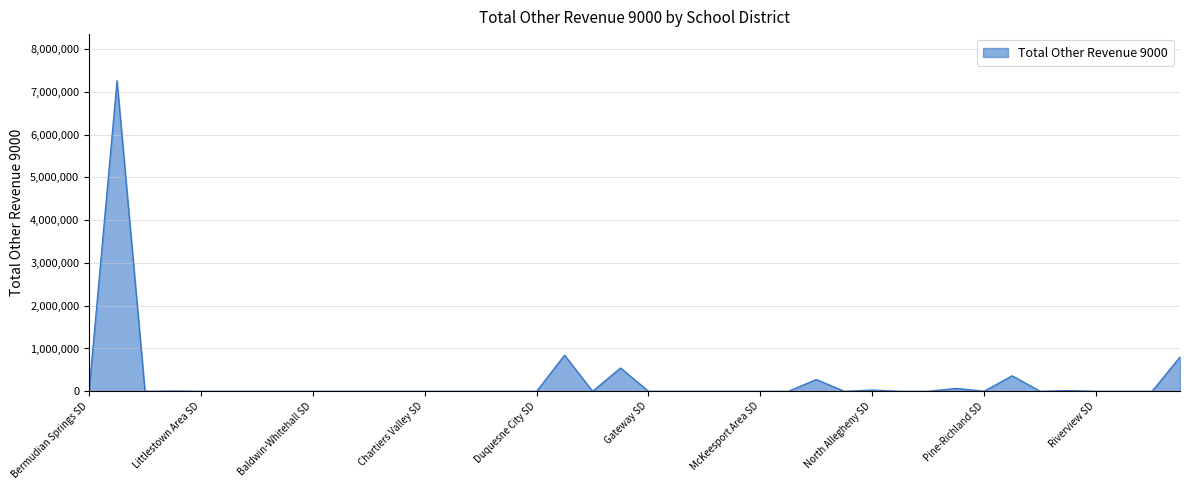

What is the maximum value shown in the chart?

7260000.0